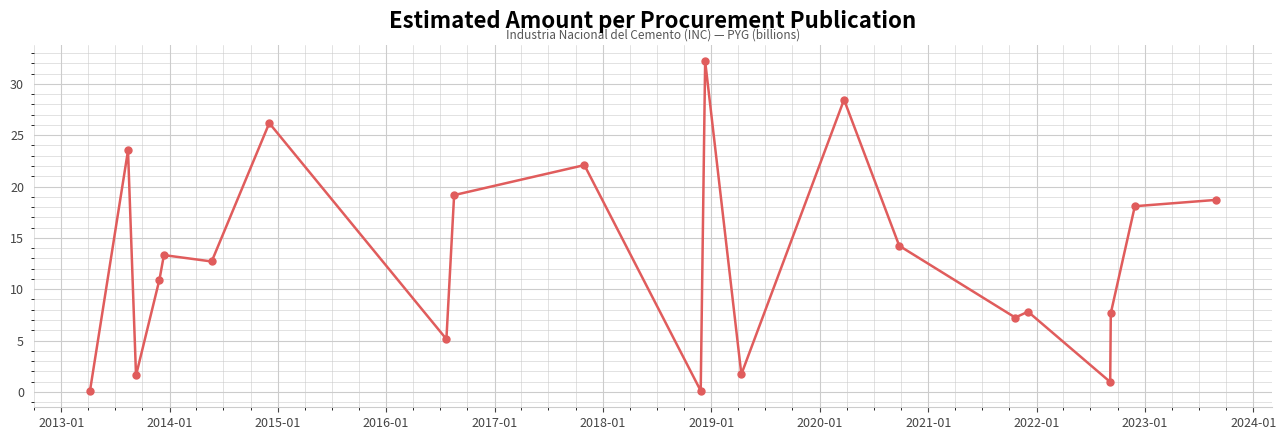

What is the greatest value displayed?

32.2